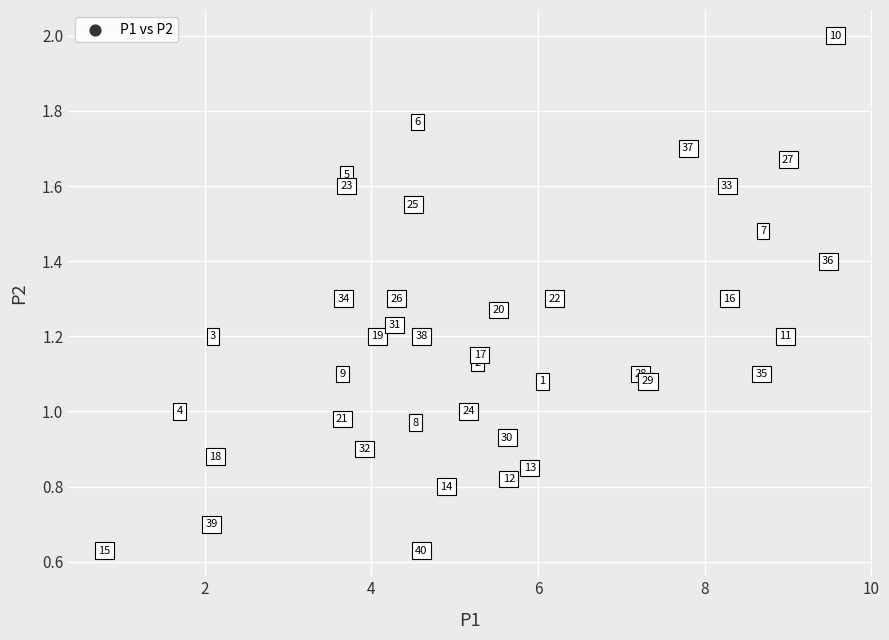

What is the range of Y values (max minus min)?

1.4